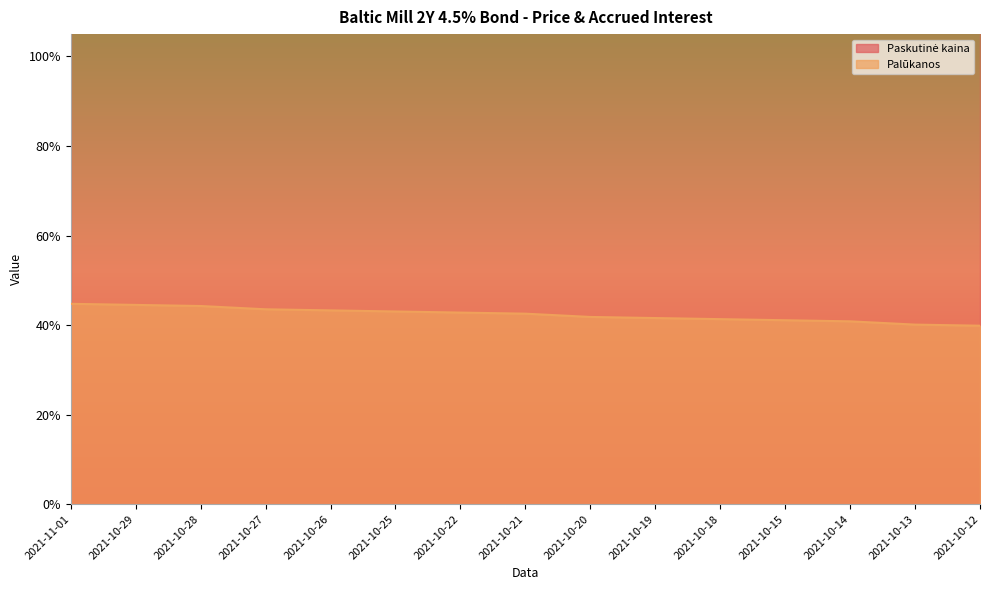

Rank the categories by value from highest to lowest.

2021-11-01, 2021-10-29, 2021-10-28, 2021-10-27, 2021-10-26, 2021-10-25, 2021-10-22, 2021-10-21, 2021-10-20, 2021-10-19, 2021-10-18, 2021-10-15, 2021-10-14, 2021-10-13, 2021-10-12